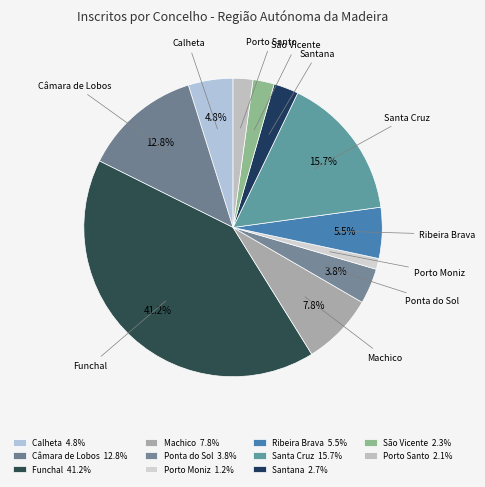

What percentage do Machico and Calheta together represent?

12.6%